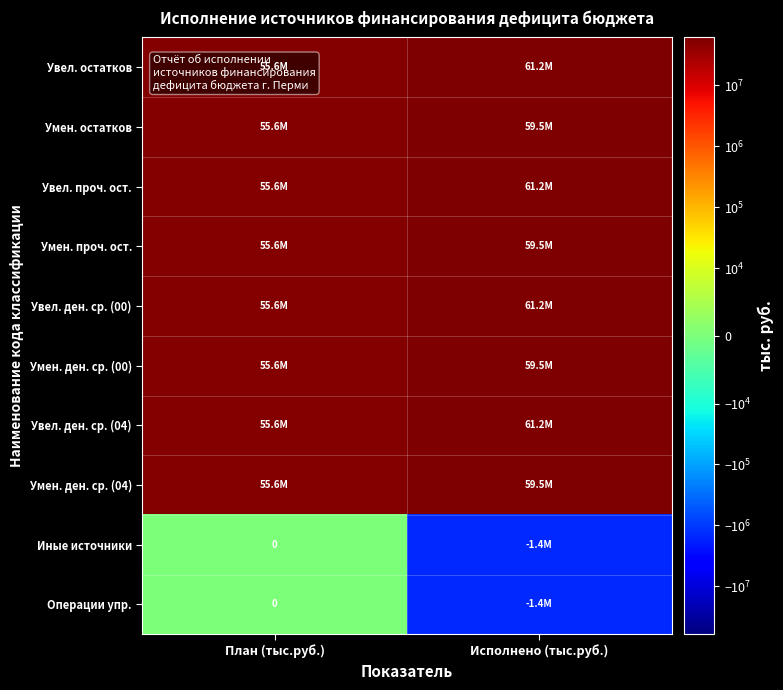

What is the smallest value displayed?

-1400000.0